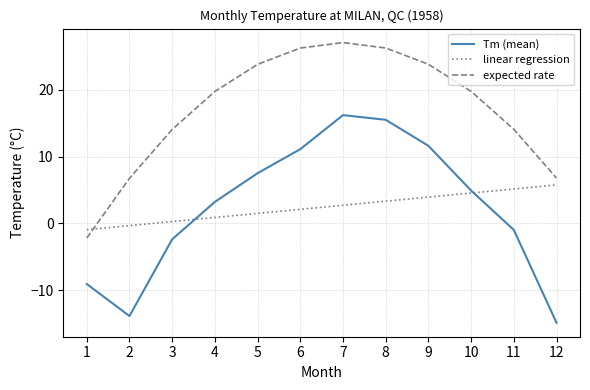

What is the average value of the expected rate series?

17.2